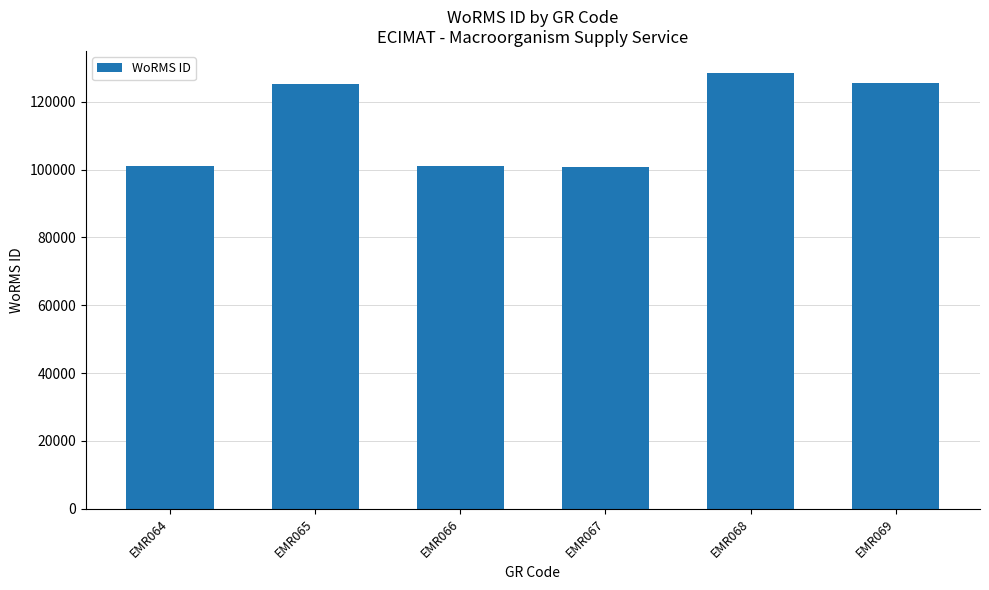

Count the number of data series in this chart.

1